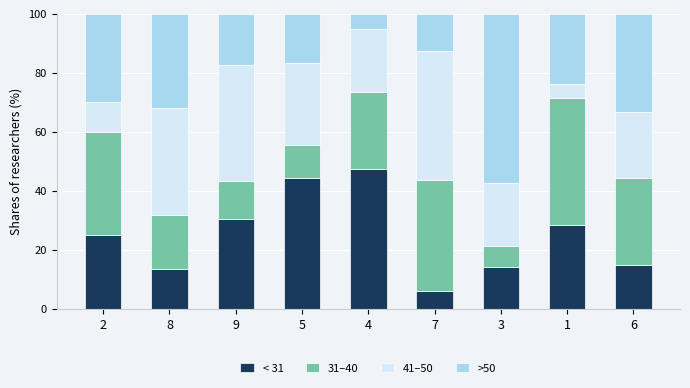

What is the sum of the < 31 values at 6 and 5?

59.3